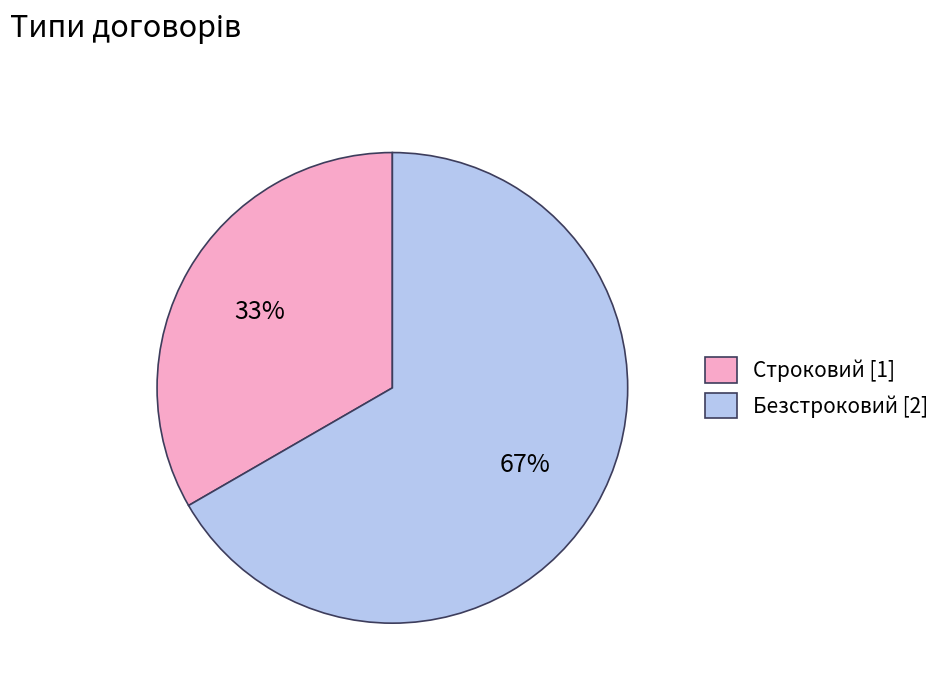

Rank the categories by value from lowest to highest.

Строковий, Безстроковий